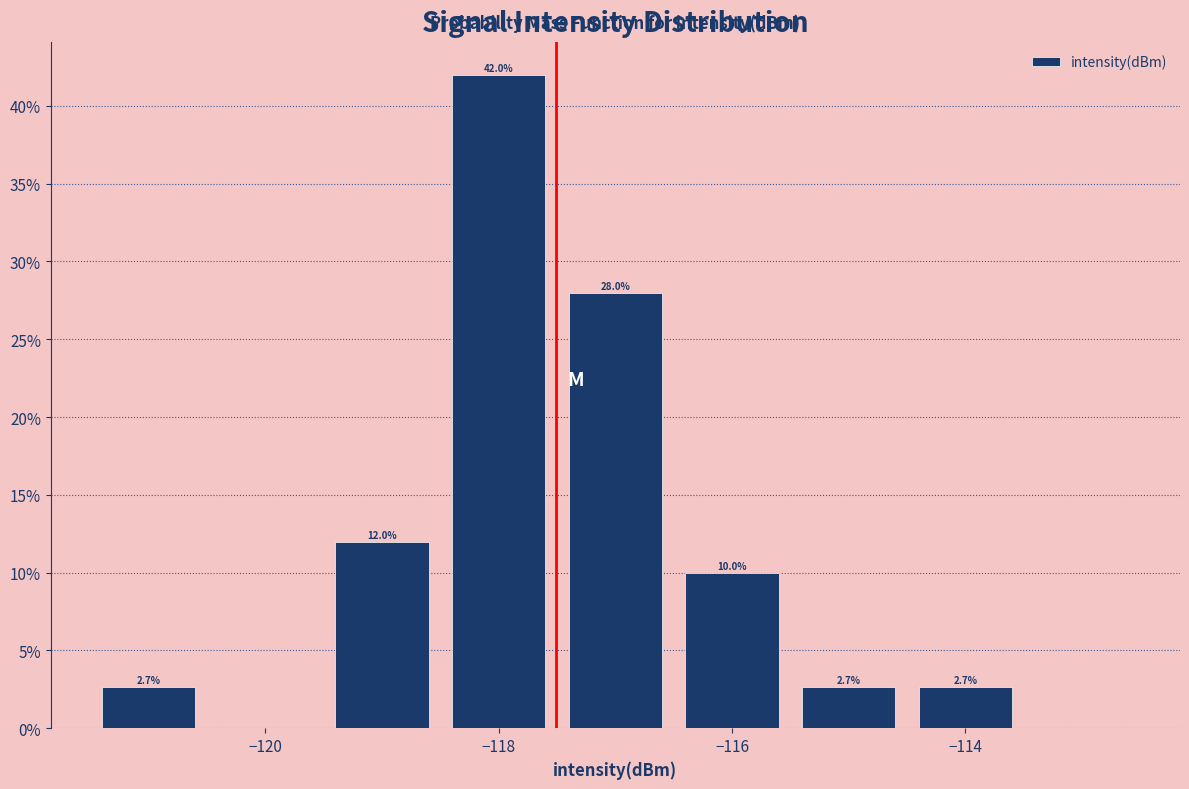

Over which range of the x-axis is the bar tallest?

-118.5 to -117.5